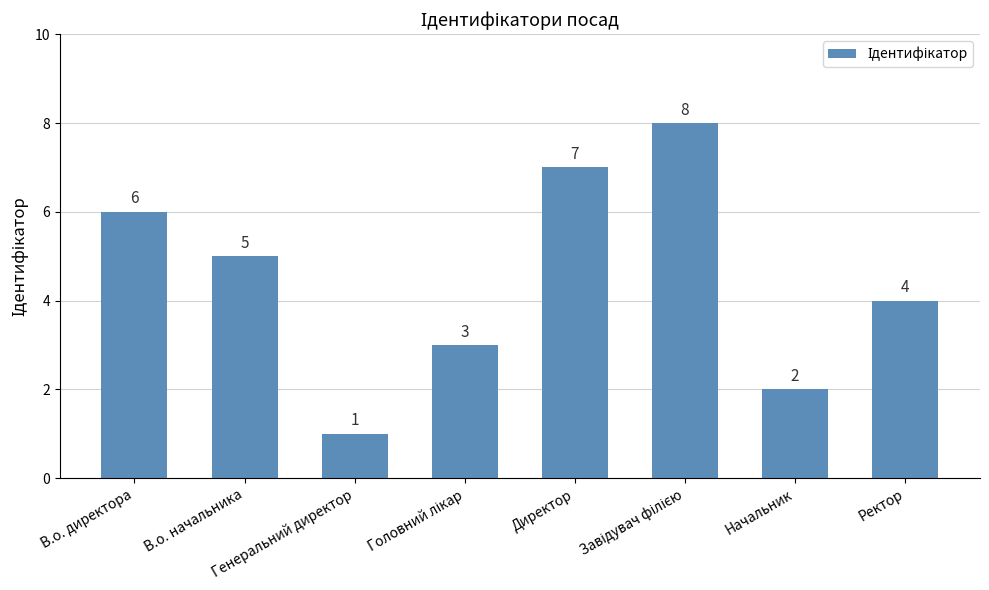

What is the difference between the values at Директор and Начальник?

5